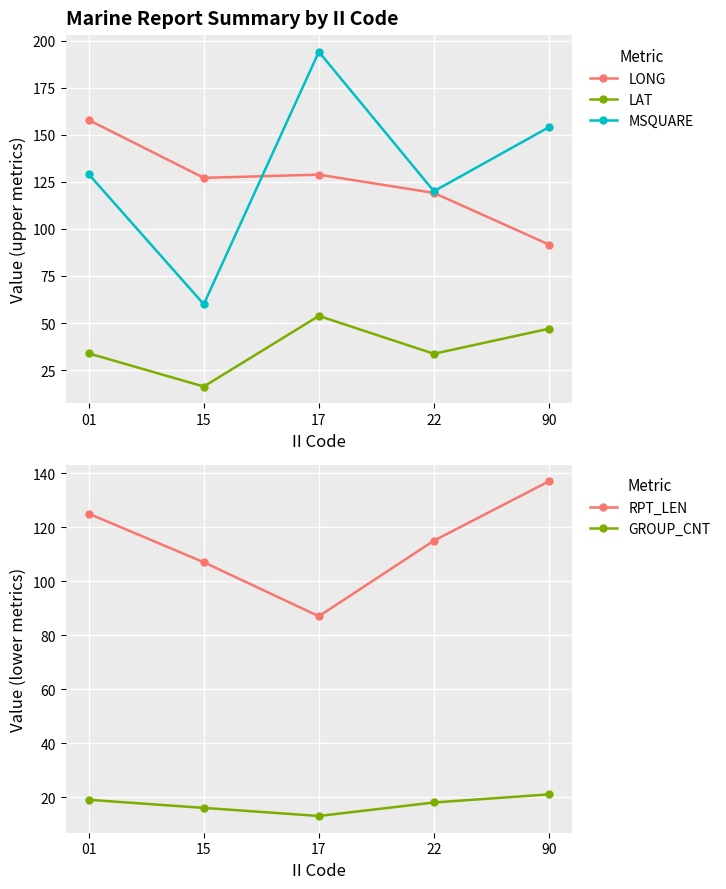

What is the difference between the highest and lowest values at 22?

102.0